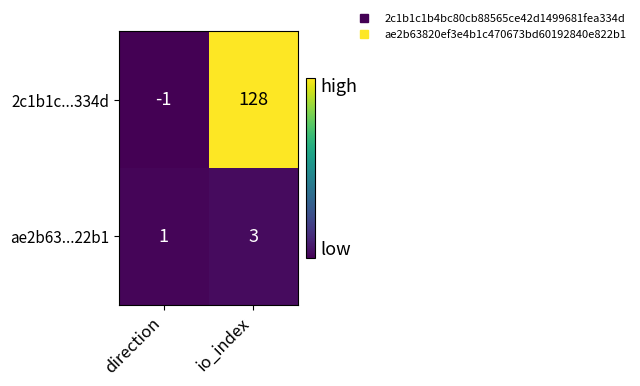

How many categories are shown in the chart?

2